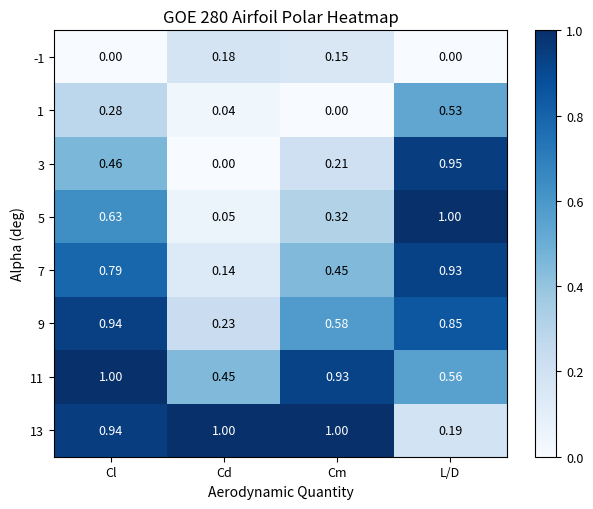

How many categories are shown in the chart?

4